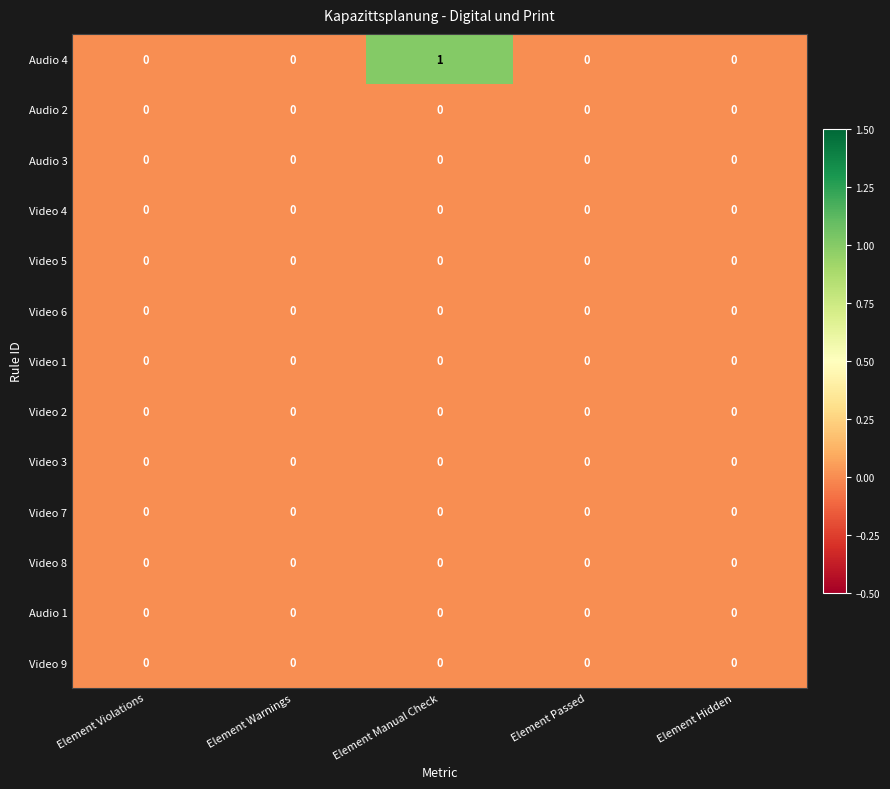

Which series changed the most between Element Warnings and Element Manual Check?

Audio 4